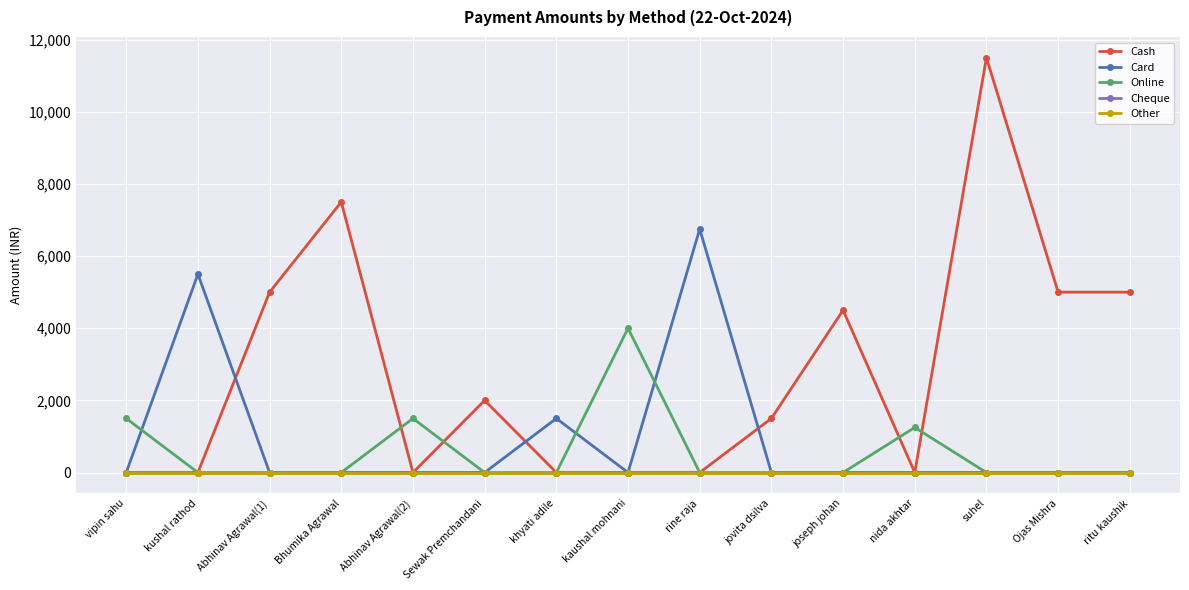

Reading left to right, transcribe all the data shown in this chart.

Cash: vipin sahu=0	kushal rathod=0	Abhinav Agrawal(1)=5000	Bhumika Agrawal=7500	Abhinav Agrawal(2)=0	Sewak Premchandani=2000	khyati adile=0	kaushal mohnani=0	rine raja=0	jovita dsilva=1500	joseph johan=4500	nida akhtar=0	suhel=11500	Ojas Mishra=5000	ritu kaushik=5000
Card: vipin sahu=0	kushal rathod=5500	Abhinav Agrawal(1)=0	Bhumika Agrawal=0	Abhinav Agrawal(2)=0	Sewak Premchandani=0	khyati adile=1500	kaushal mohnani=0	rine raja=6750	jovita dsilva=0	joseph johan=0	nida akhtar=0	suhel=0	Ojas Mishra=0	ritu kaushik=0
Online: vipin sahu=1500	kushal rathod=0	Abhinav Agrawal(1)=0	Bhumika Agrawal=0	Abhinav Agrawal(2)=1500	Sewak Premchandani=0	khyati adile=0	kaushal mohnani=4000	rine raja=0	jovita dsilva=0	joseph johan=0	nida akhtar=1250	suhel=0	Ojas Mishra=0	ritu kaushik=0
Cheque: vipin sahu=0	kushal rathod=0	Abhinav Agrawal(1)=0	Bhumika Agrawal=0	Abhinav Agrawal(2)=0	Sewak Premchandani=0	khyati adile=0	kaushal mohnani=0	rine raja=0	jovita dsilva=0	joseph johan=0	nida akhtar=0	suhel=0	Ojas Mishra=0	ritu kaushik=0
Other: vipin sahu=0	kushal rathod=0	Abhinav Agrawal(1)=0	Bhumika Agrawal=0	Abhinav Agrawal(2)=0	Sewak Premchandani=0	khyati adile=0	kaushal mohnani=0	rine raja=0	jovita dsilva=0	joseph johan=0	nida akhtar=0	suhel=0	Ojas Mishra=0	ritu kaushik=0